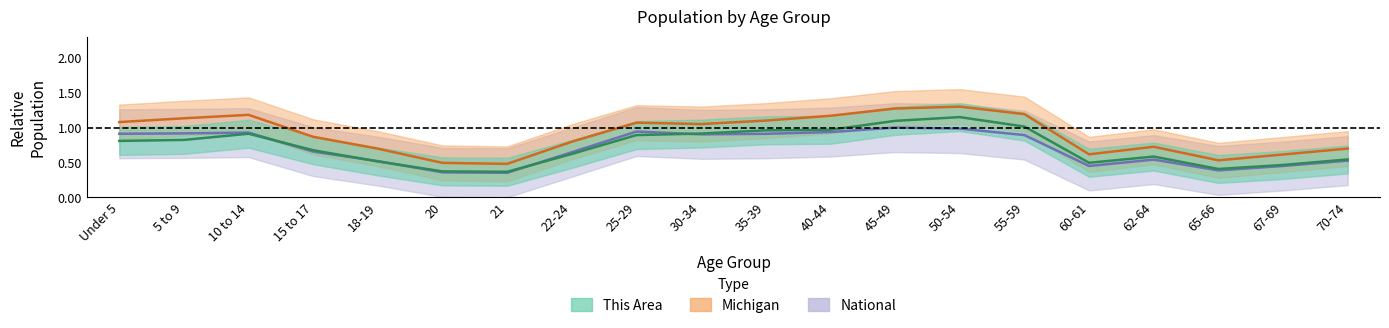

What are all the series names shown in the legend?

This Area, Michigan, National